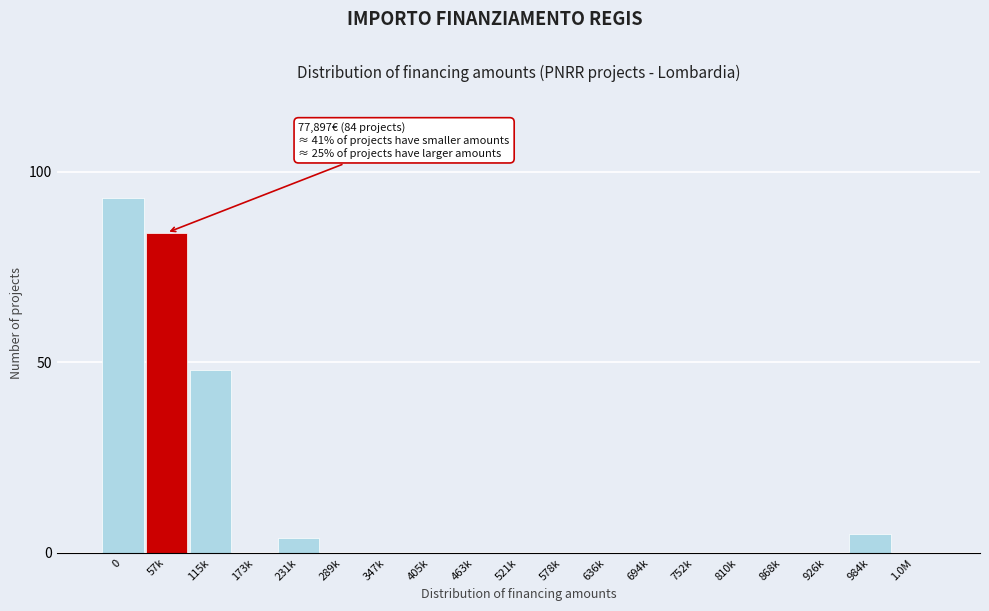

Reading right to left, transcribe all the data shown in this chart.

1.0M=0	984k=5	926k=0	868k=0	810k=0	752k=0	694k=0	636k=0	578k=0	521k=0	463k=0	405k=0	347k=0	289k=0	231k=4	173k=0	115k=48	57k=84	0=93